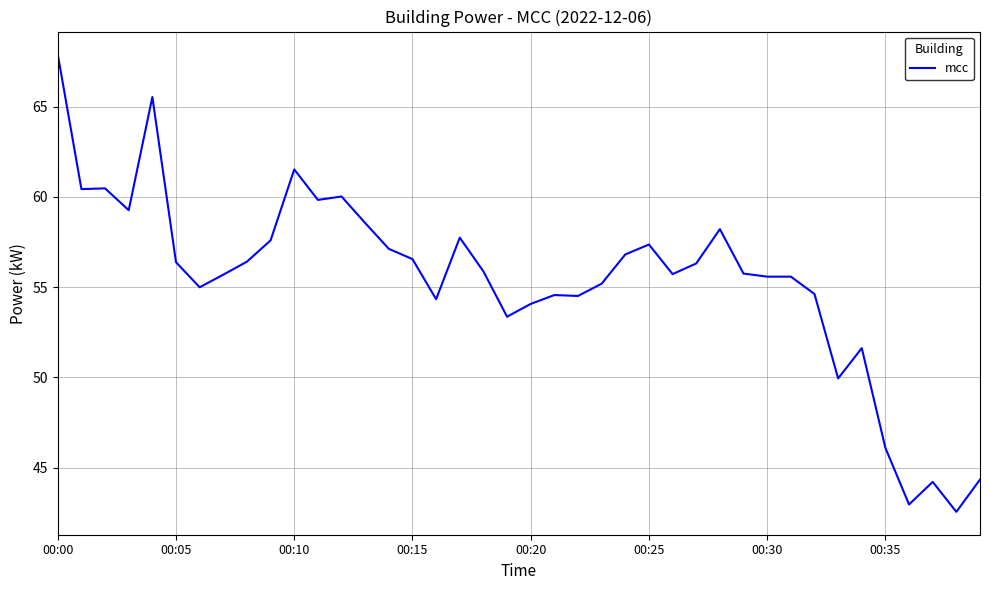

What is the greatest value displayed?

67.9